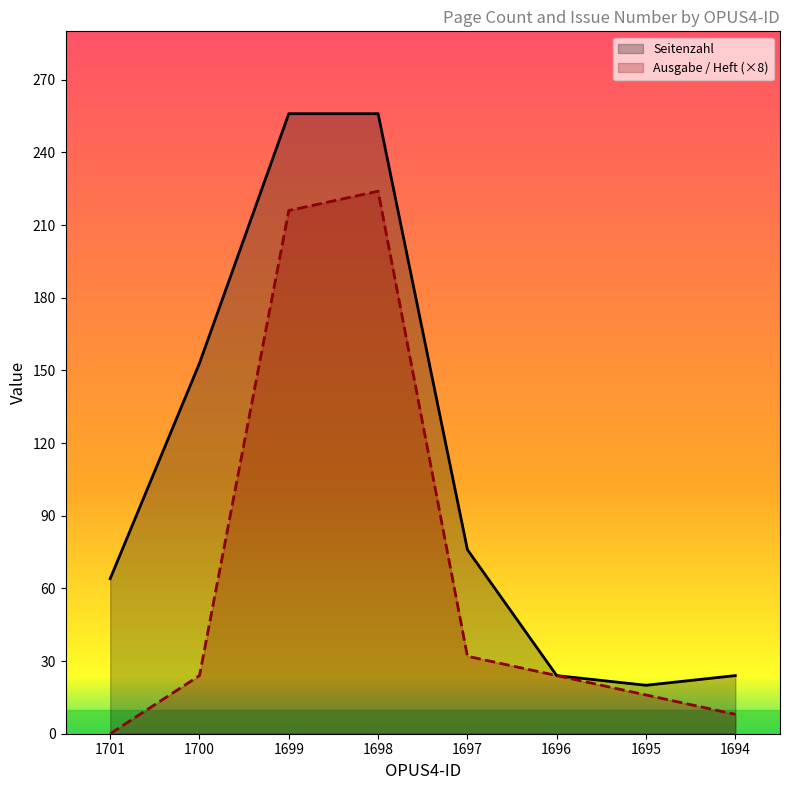

Where is the first local maximum for Ausgabe / Heft?

1698